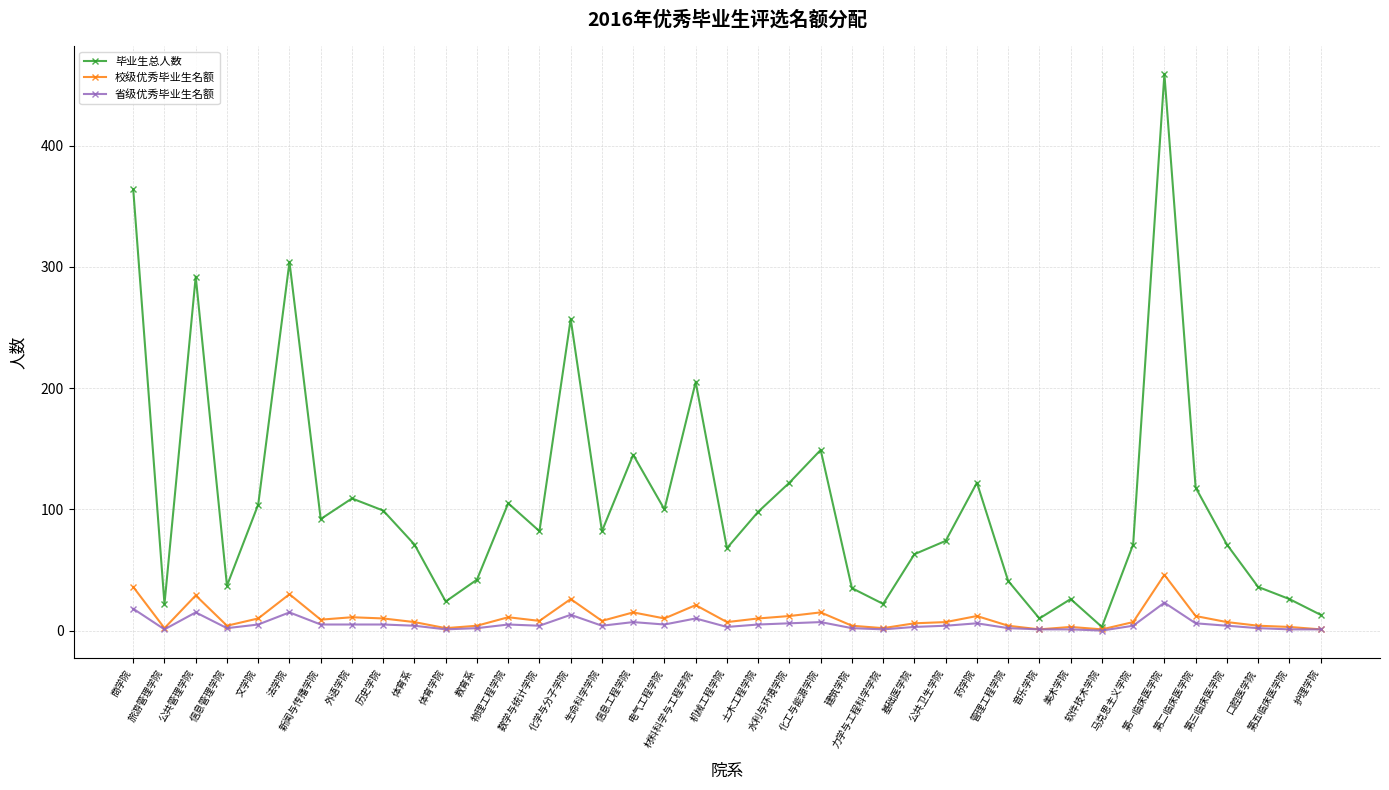

What is the value of the 省级优秀毕业生名额 point at the 39th from the left?

1